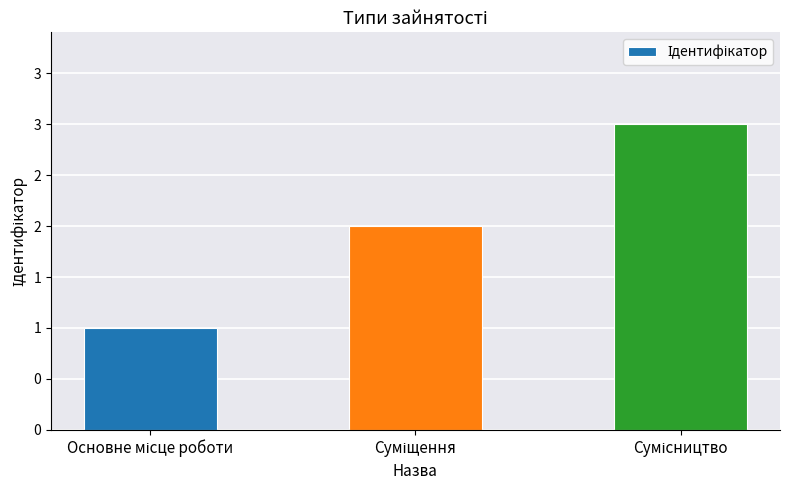

What is the difference between the maximum and minimum values?

2